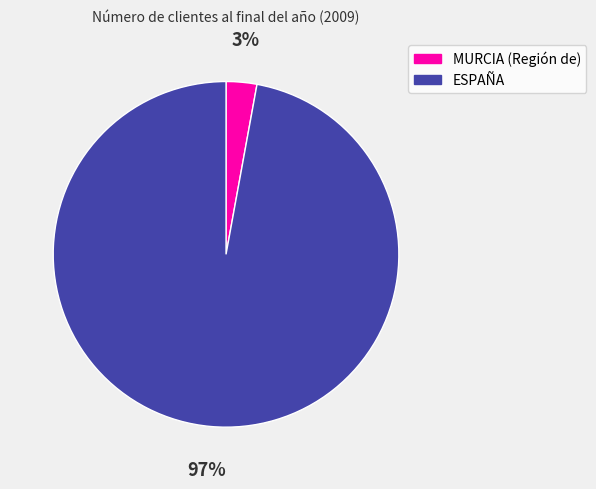

Count the number of slices in the pie.

2